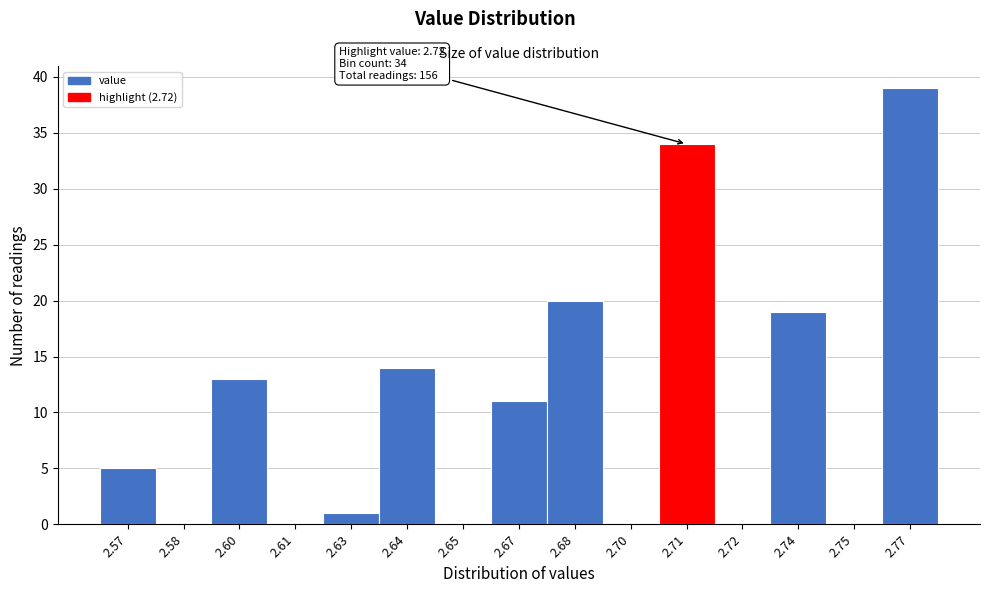

Reading left to right, what are all the values shown in this chart?

2.57=5	2.58=0	2.60=13	2.61=0	2.63=1	2.64=14	2.65=0	2.67=11	2.68=20	2.70=0	2.71=34	2.72=0	2.74=19	2.75=0	2.77=39